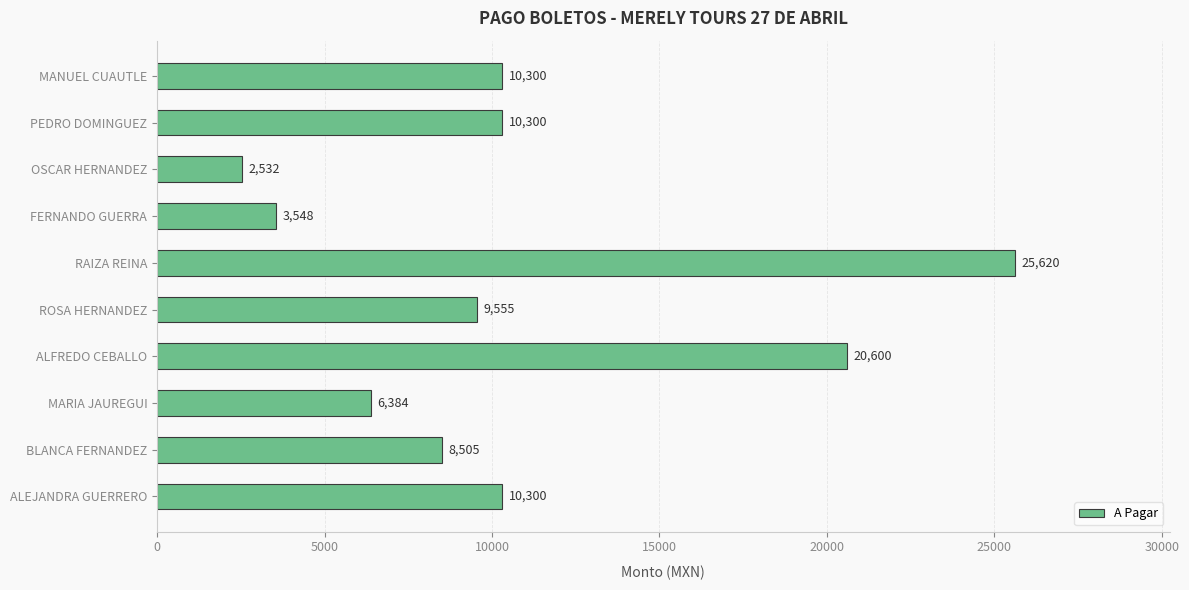

The chart shows a value of 13832 at ROSA HERNANDEZ. True or false?

False